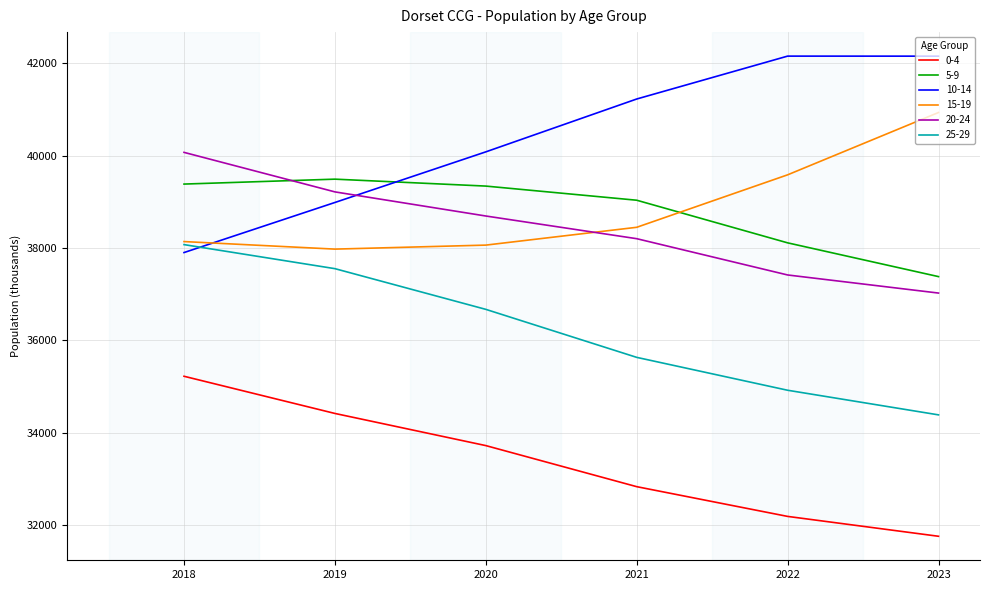

Is the value of 0-4 at 2022 greater than the value of 10-14 at 2019?

No